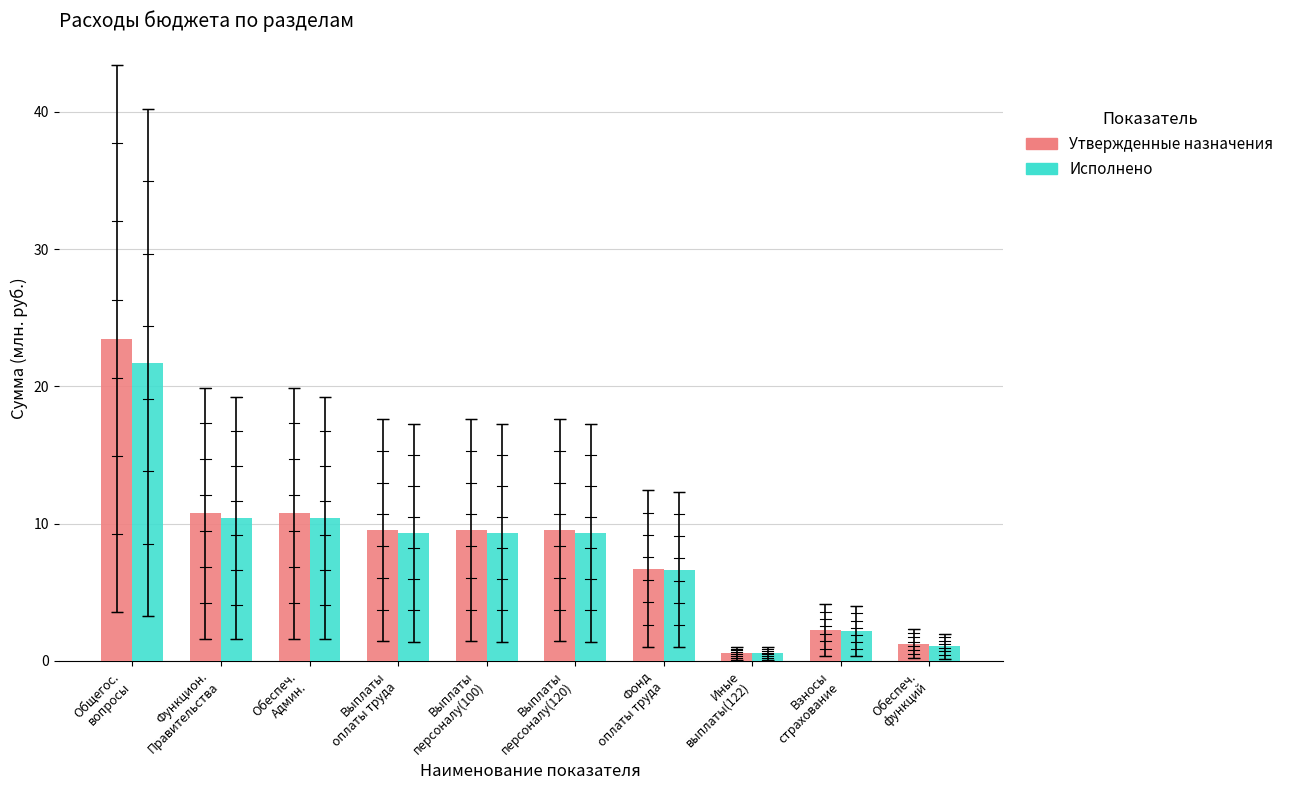

True or false: Утвержденные назначения has a value of 18.1 at Обеспеч.
Админ..

False